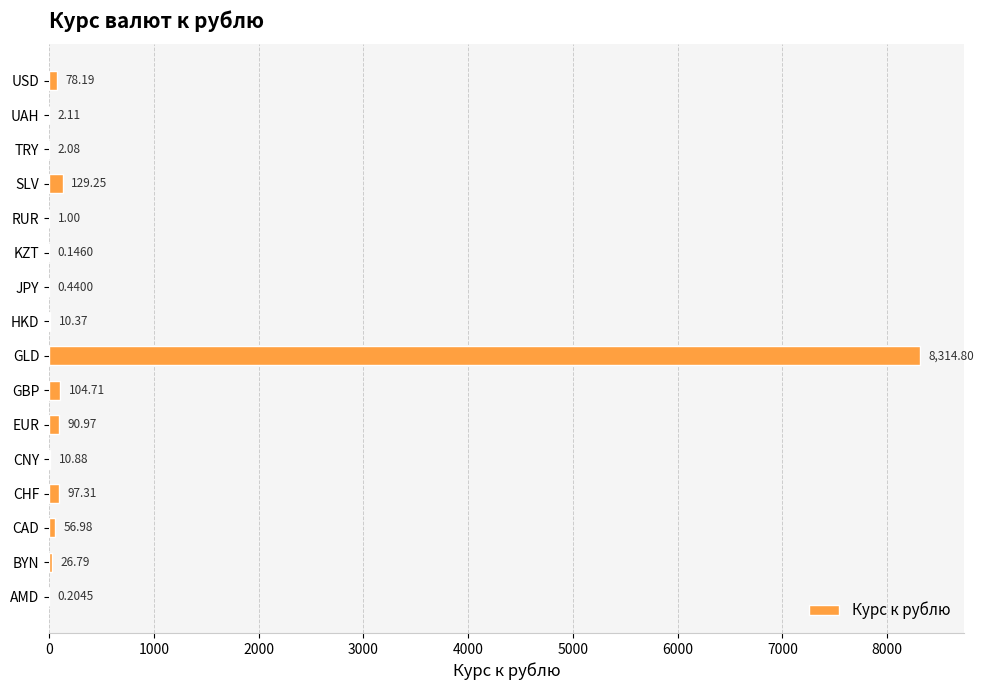

Count the number of data series in this chart.

1